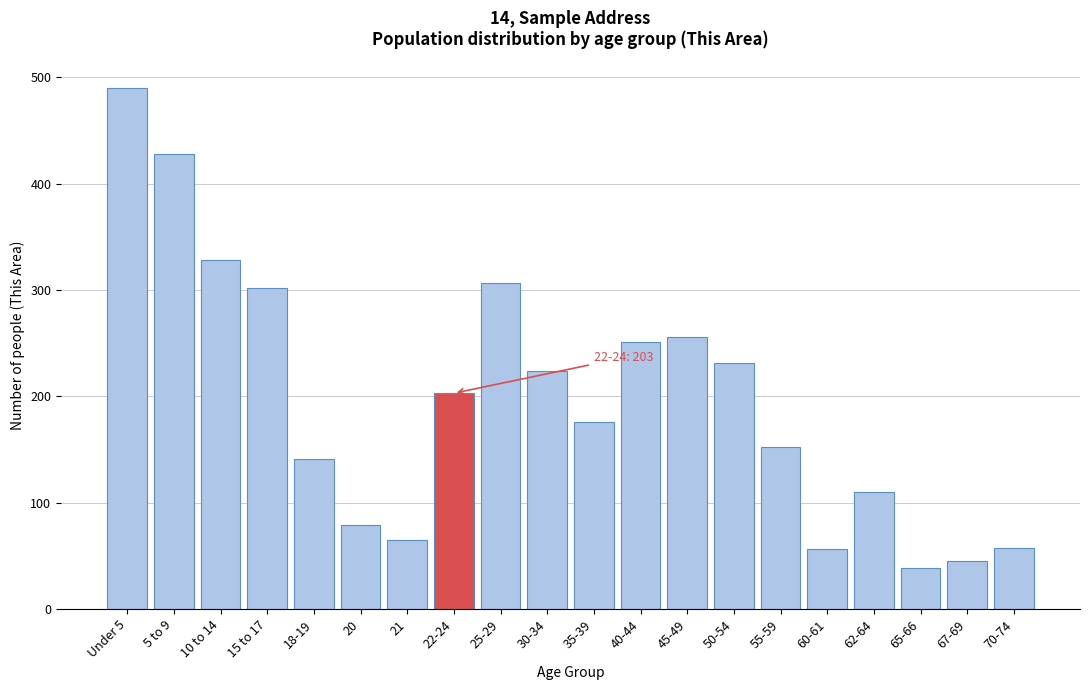

What is the average value?

197